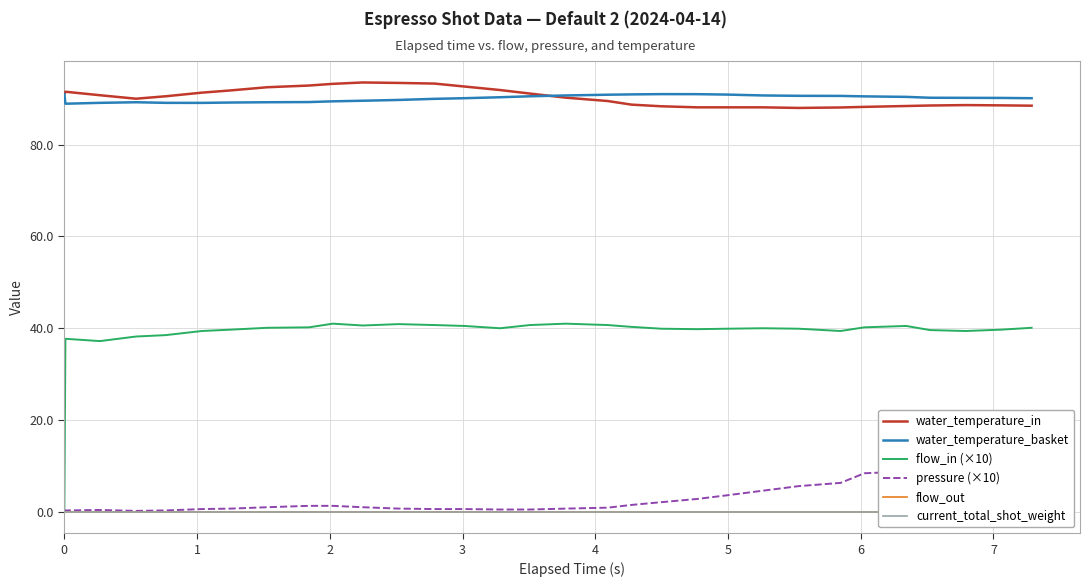

How many lines are shown in the chart?

6